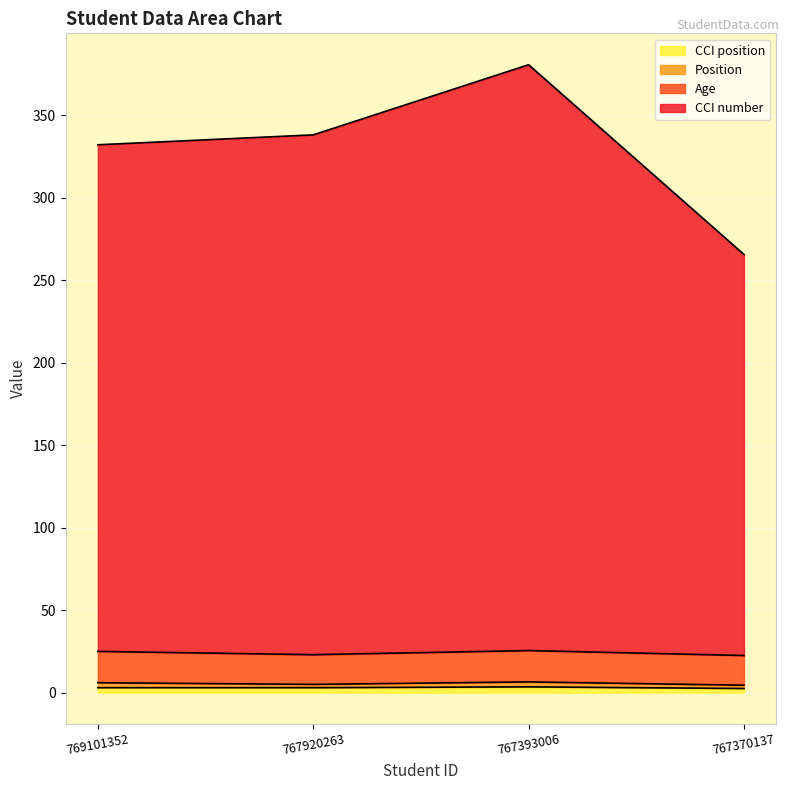

True or false: CCI number has more than 0 interior local peaks.

True